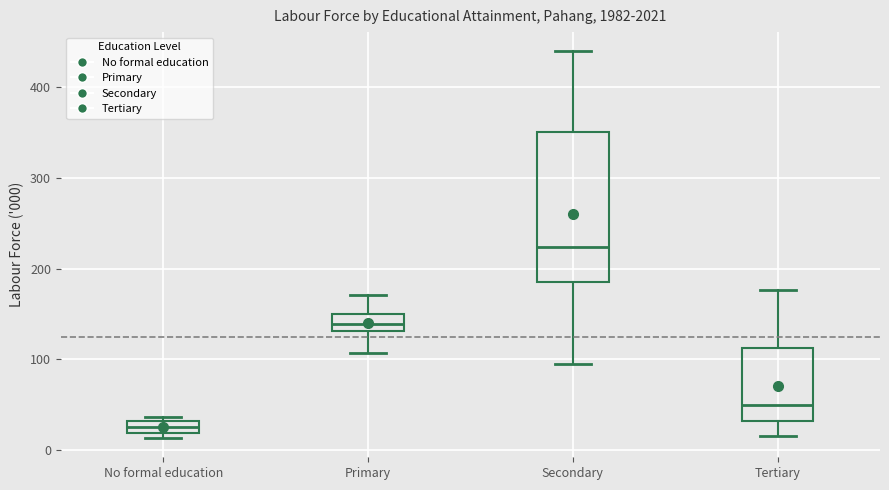

Where does the upper whisker of the box for Tertiary end on the y-axis? The values are not printed on the chart, so give them approximately, as read against the axis.

180